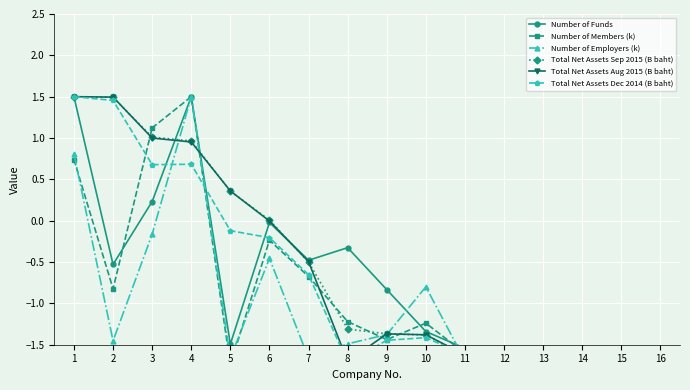

At which category does the chart reach its peak across all series?

1